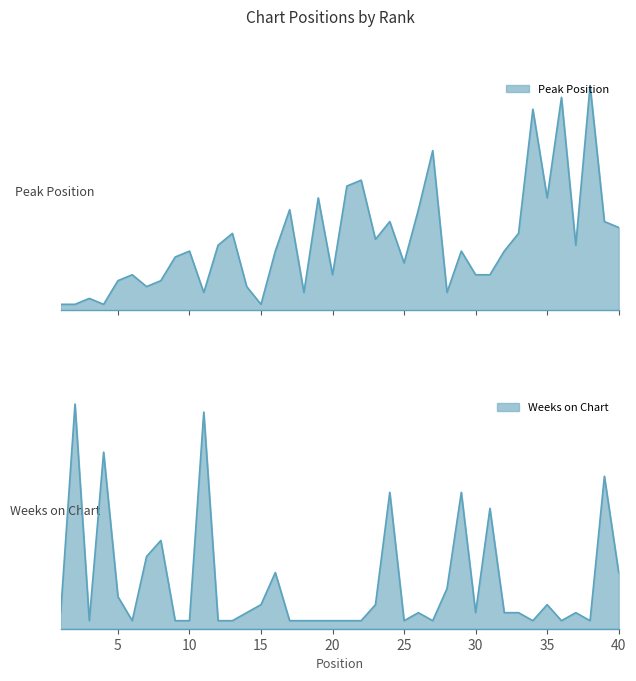

At 33, list the series in order from largest to smallest.

Peak Position, Weeks on Chart